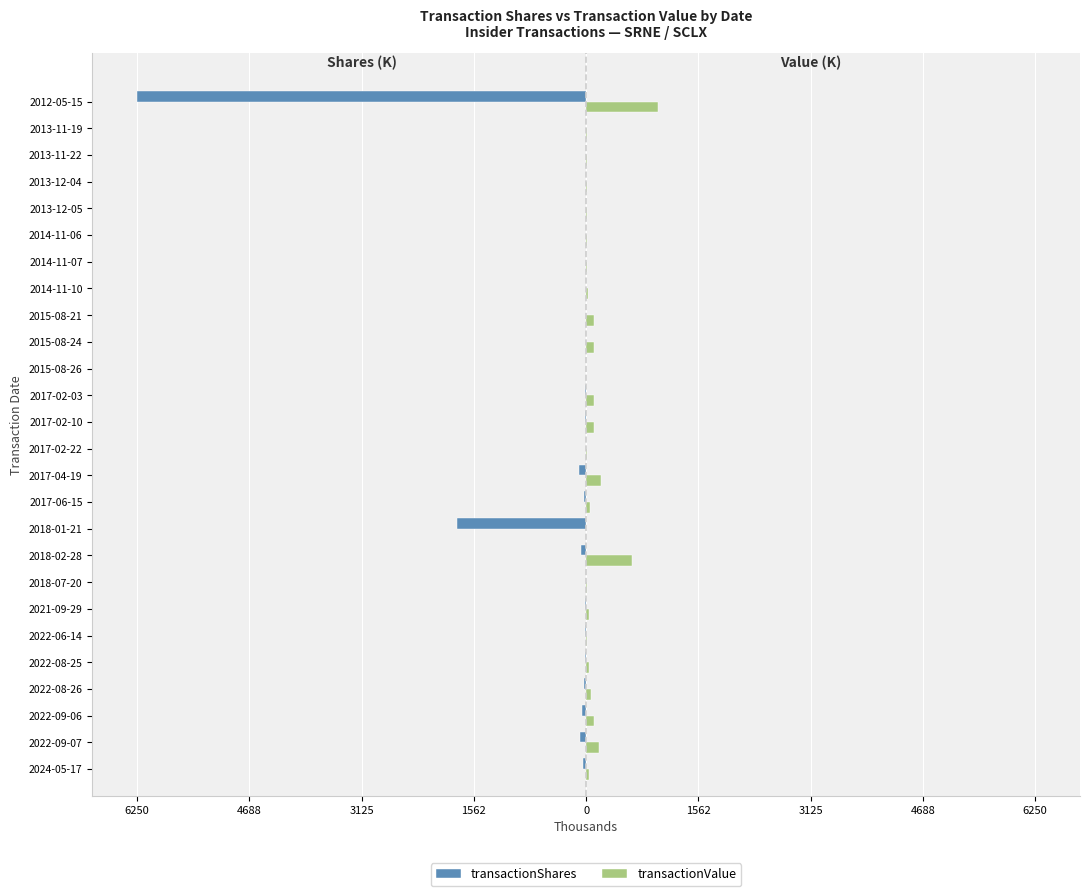

What are all the series names shown in the legend?

transactionShares, transactionValue